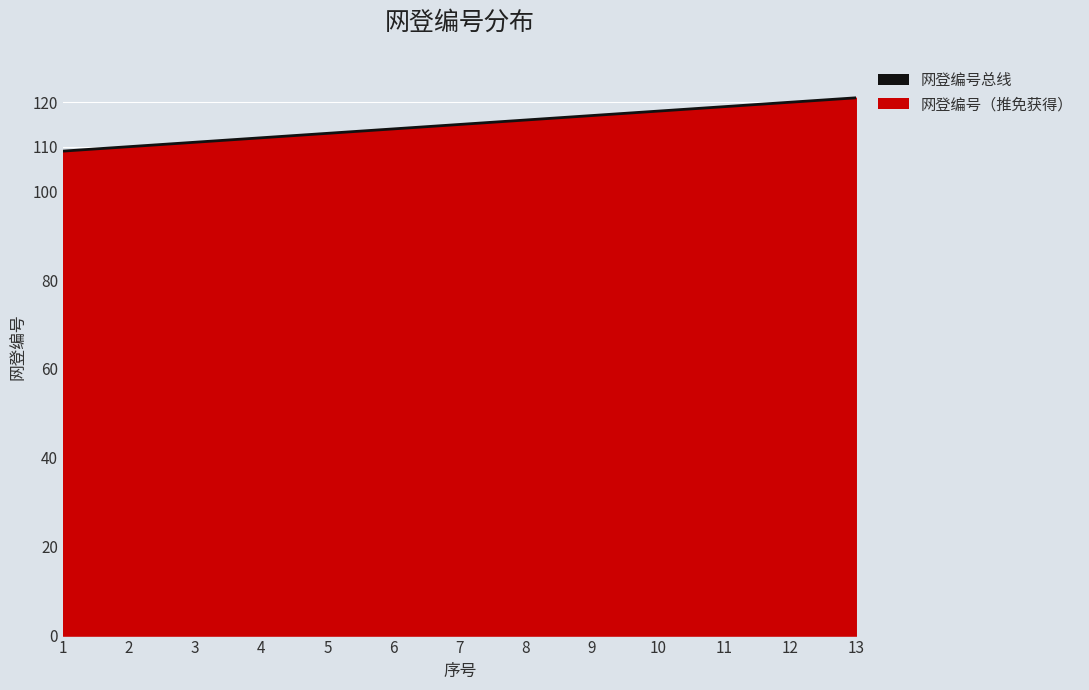

Which has a higher value, 12 or 1?

12